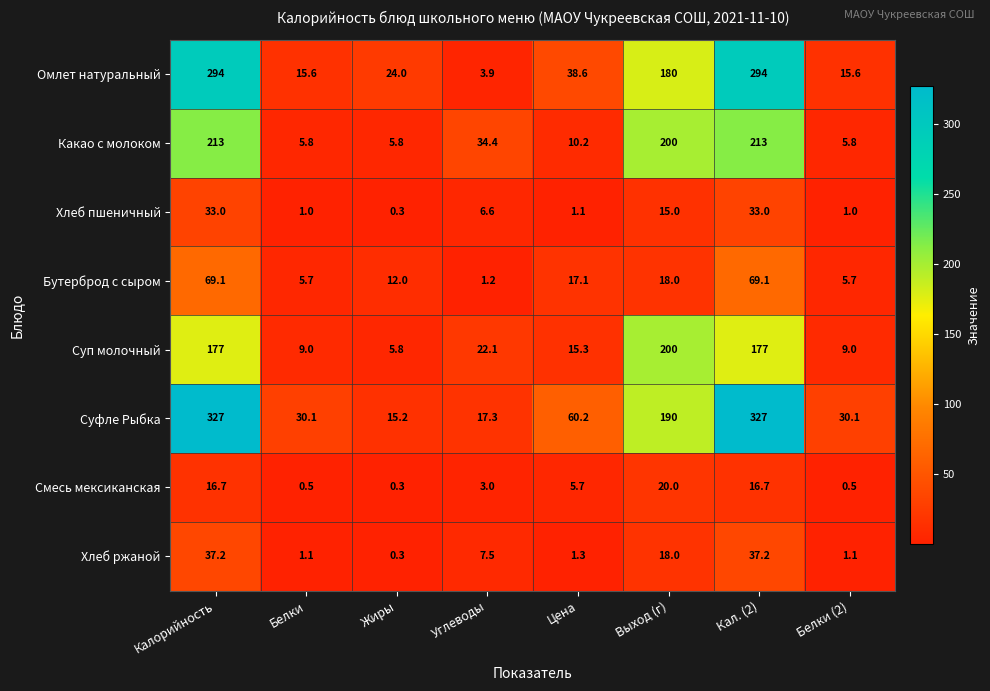

At how many categories does at least one series exceed 5?

8